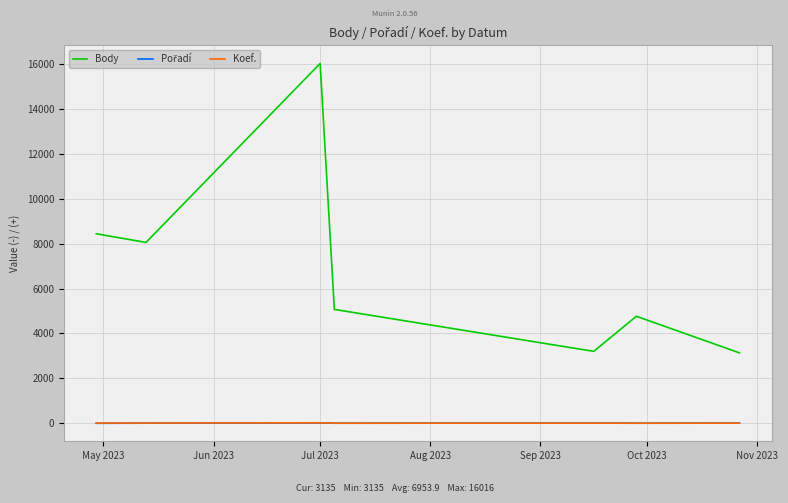

What is the greatest value displayed?

16016